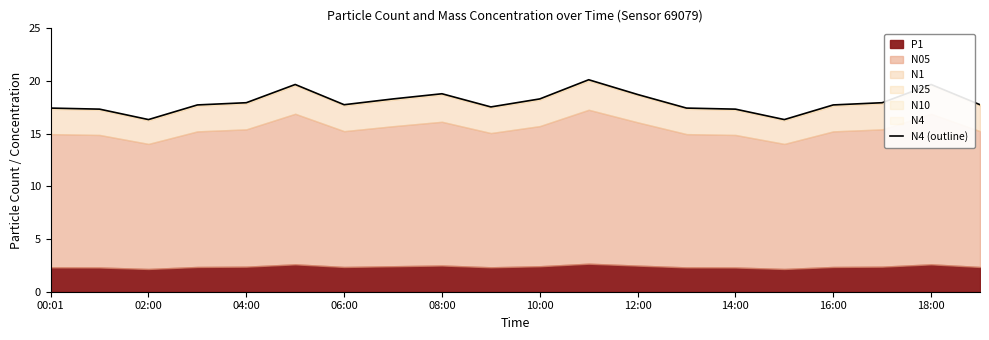

The chart shows a value of 29.2 at 14:00. True or false?

False